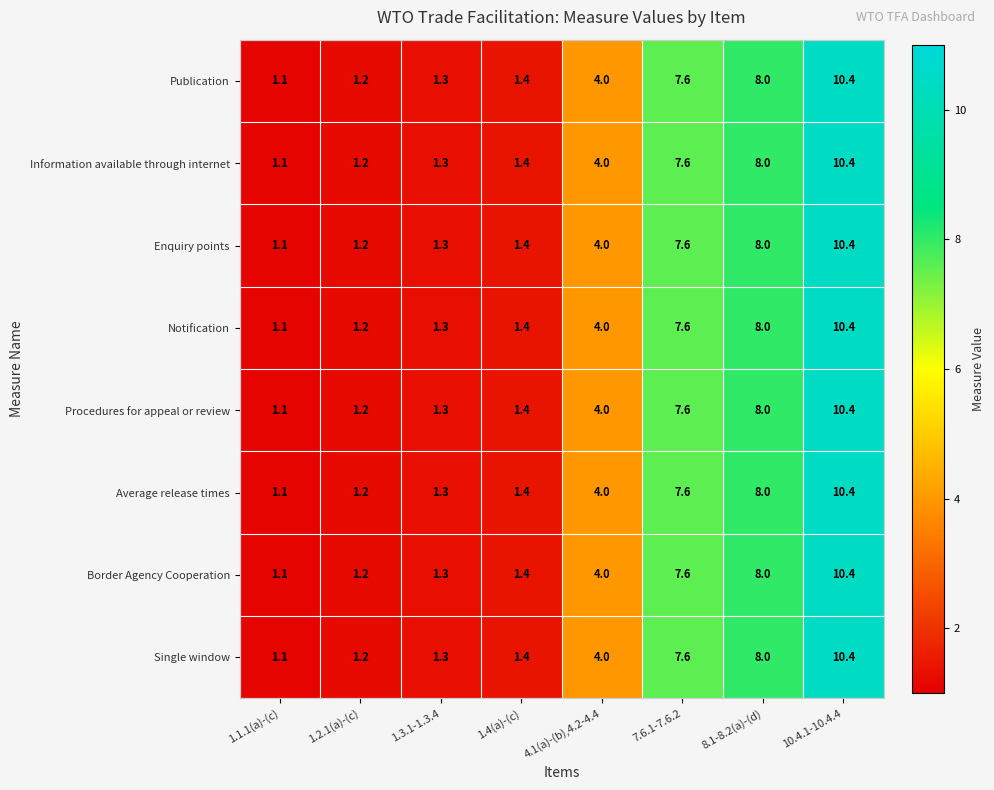

What is the difference between the maximum and minimum values in the Border Agency Cooperation series?

9.3